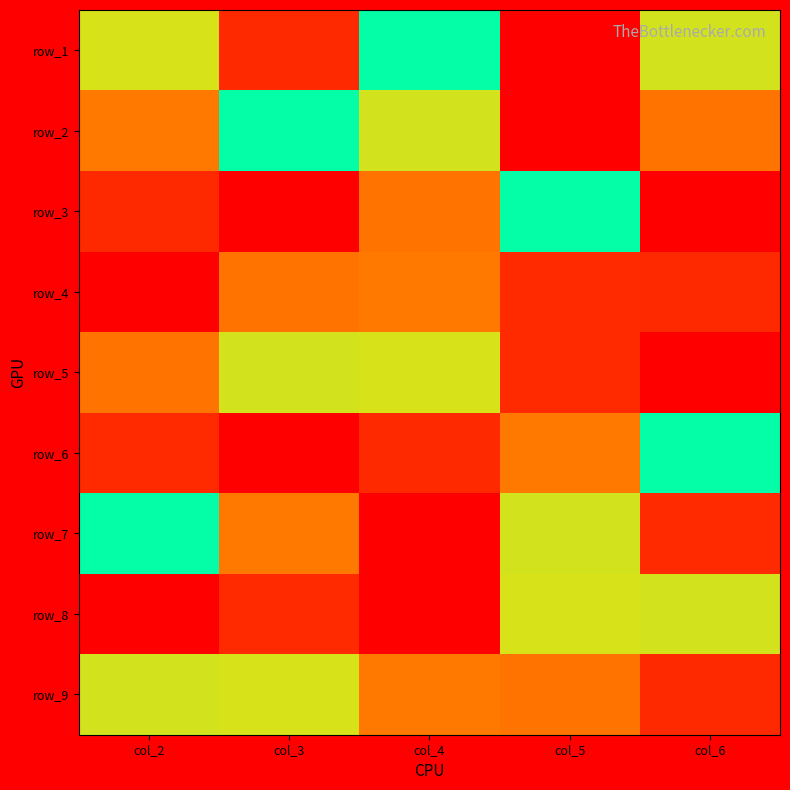

Which category has the lowest value in the row_4 series?

col_5